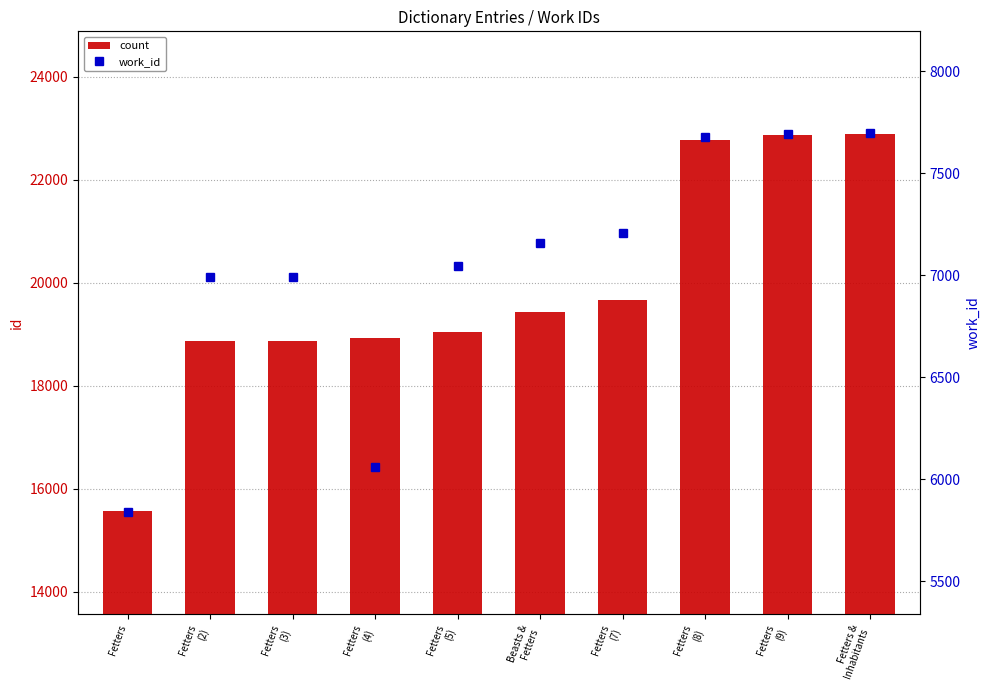

Which series has the largest total across all categories?

count